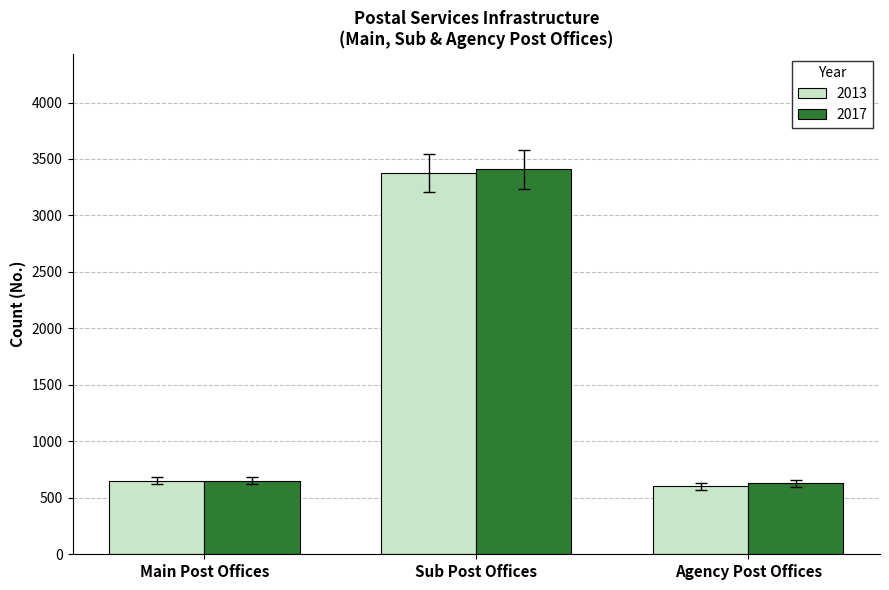

Which series has the largest range (max minus min)?

2017